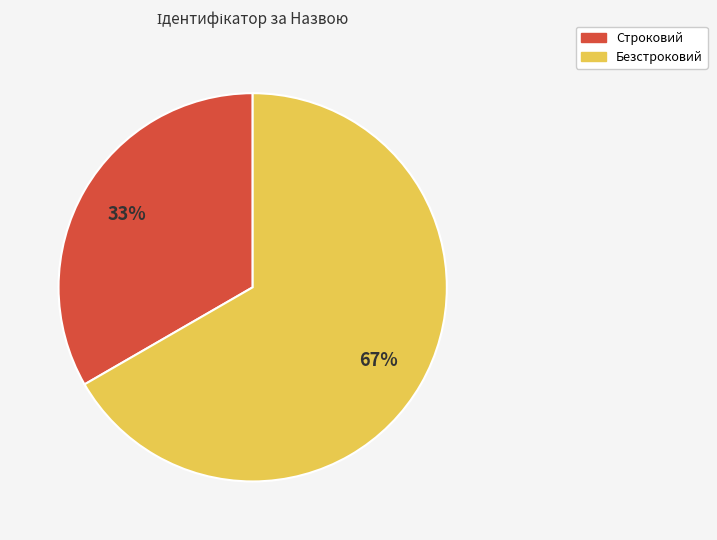

Does Безстроковий account for over 50% of the chart?

Yes